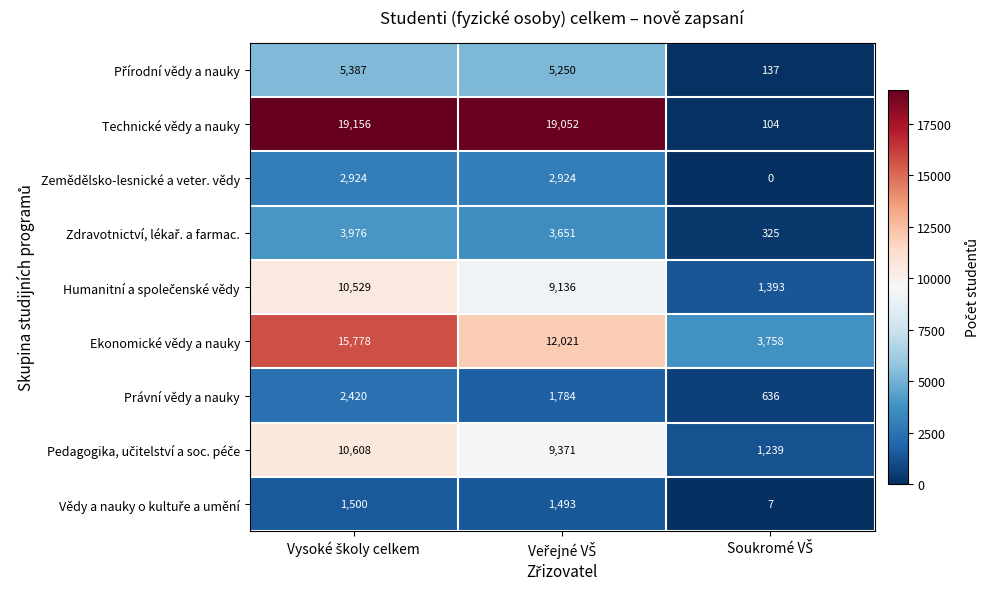

What is the maximum value shown in the chart?

19156